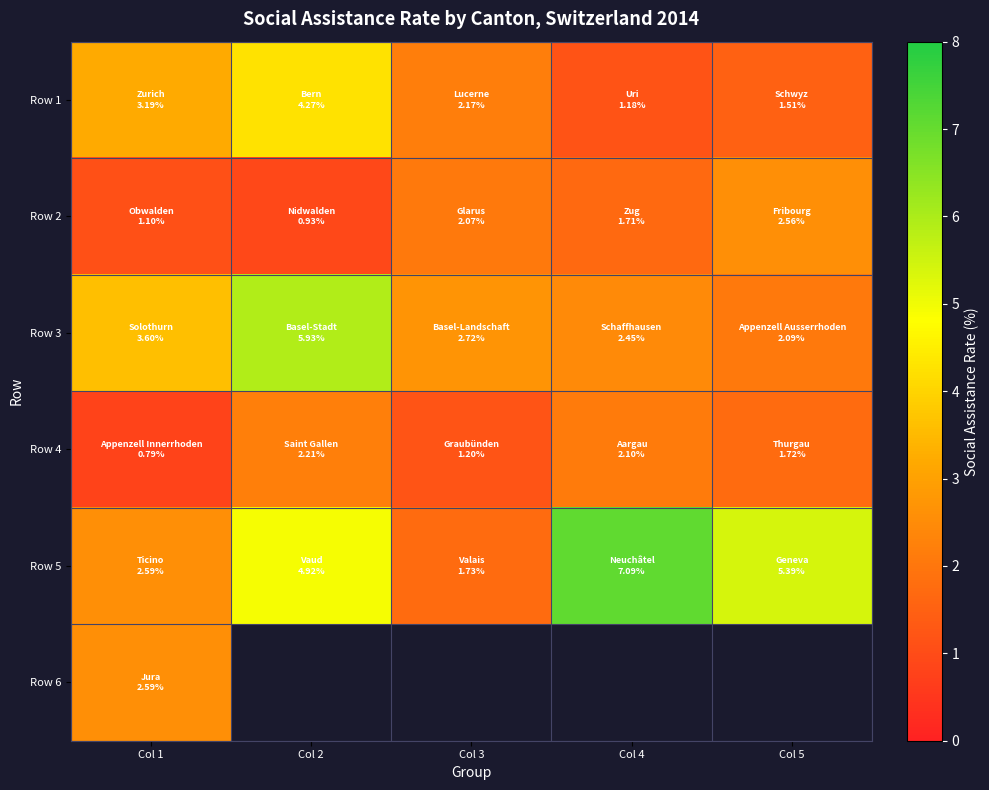

List the series in order of their peak value, lowest first.

Row 4, Row 2, Row 6, Row 1, Row 3, Row 5